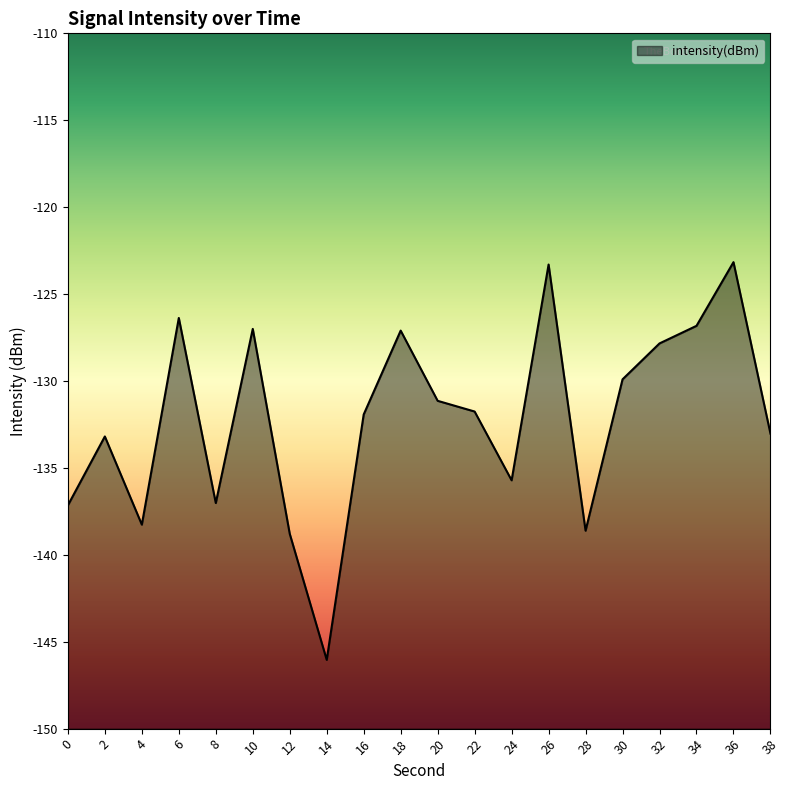

Reading left to right, extract all data points from this chart.

-137.2	-133.2	-138.3	-126.4	-137.0	-127.0	-138.8	-146.0	-131.9	-127.1	-131.1	-131.8	-135.7	-123.3	-138.6	-129.9	-127.8	-126.8	-123.2	-133.0